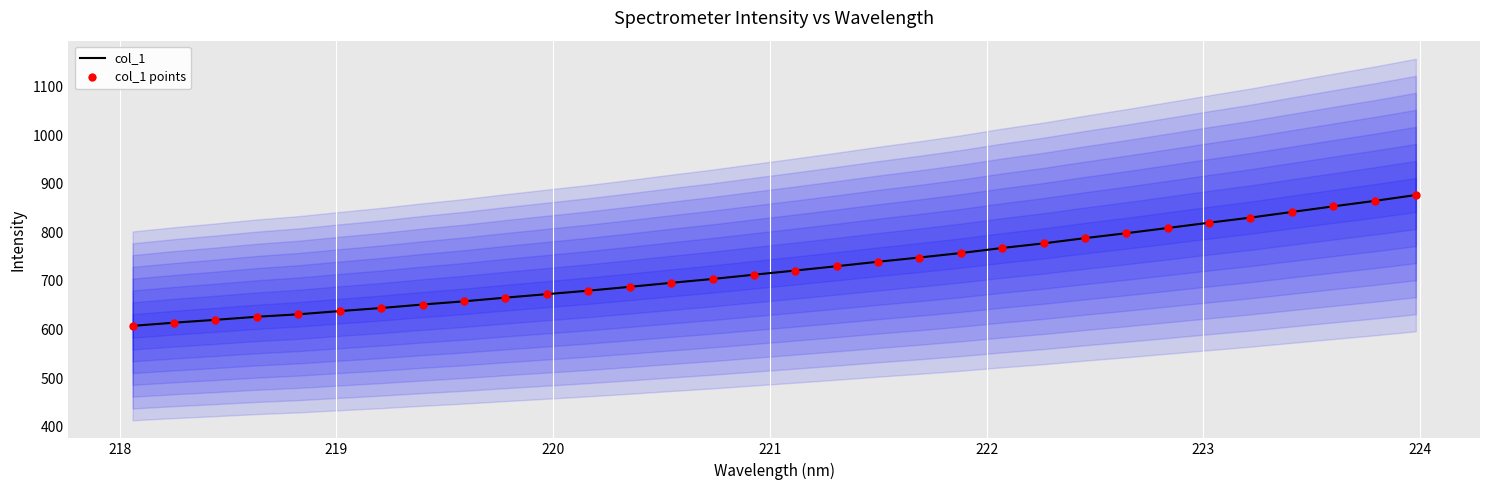

Which series has the widest spread of Y values?

col_1